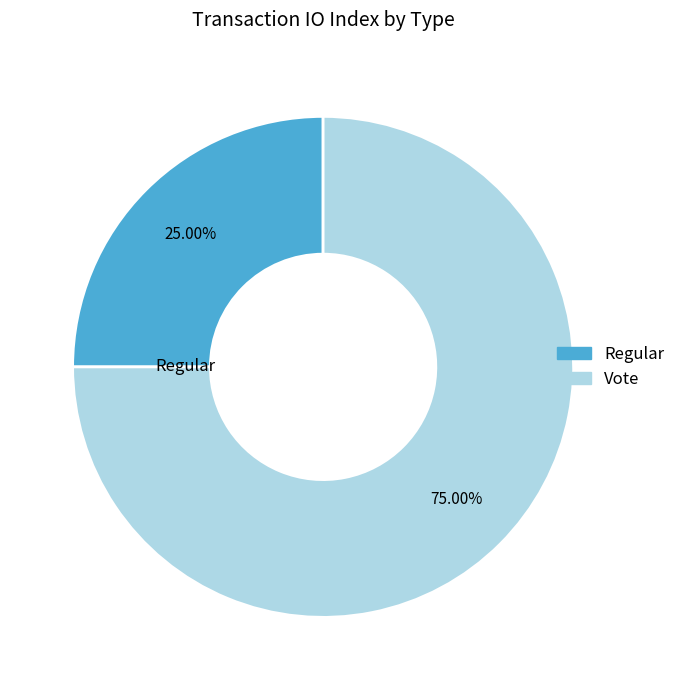

Rank the categories by value from lowest to highest.

Regular, Vote